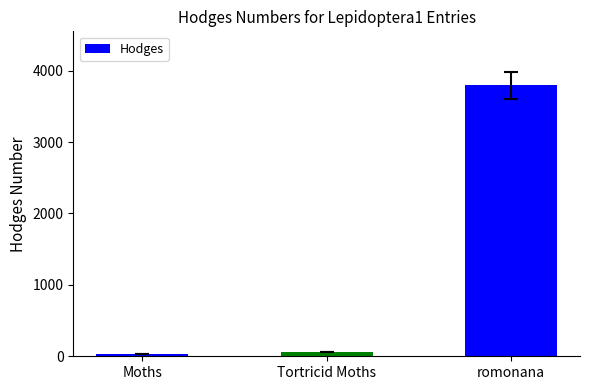

What is the maximum value shown in the chart?

3793.0